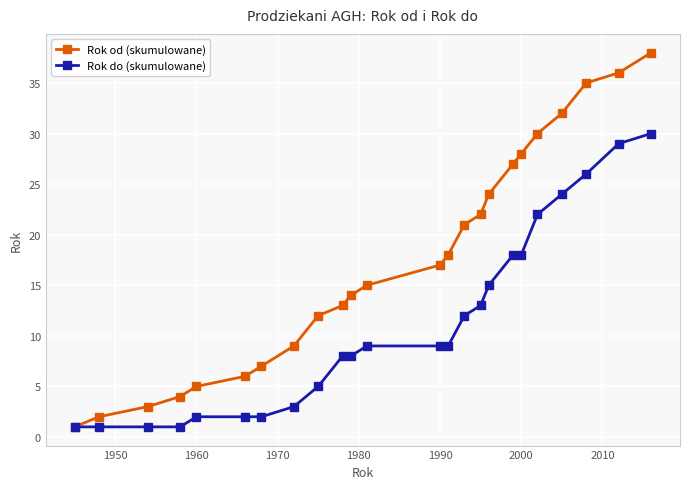

What is the maximum value shown in the chart?

38